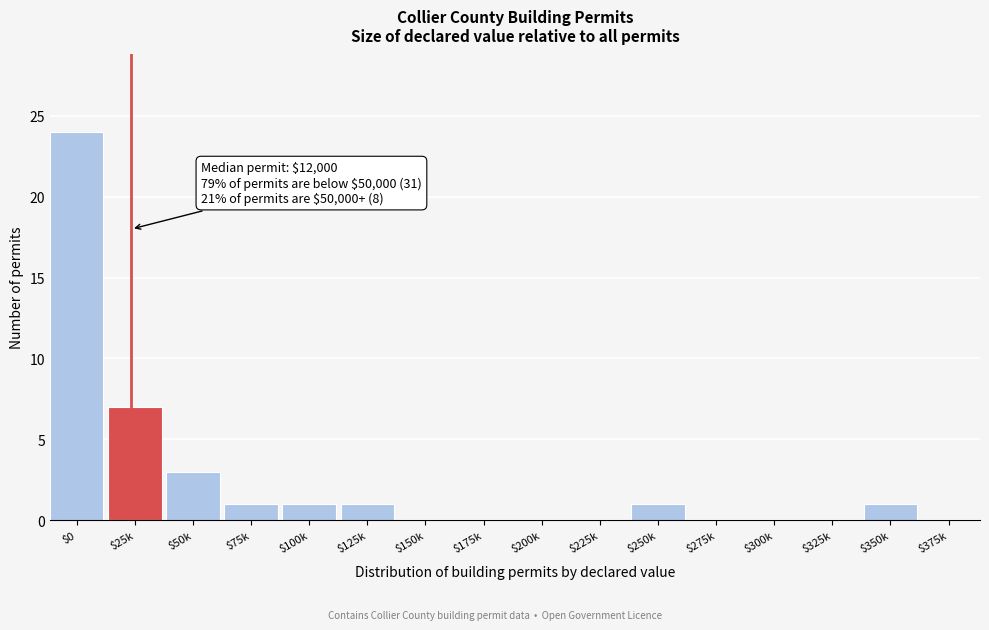

The chart shows a value of 0 at $150k. True or false?

True